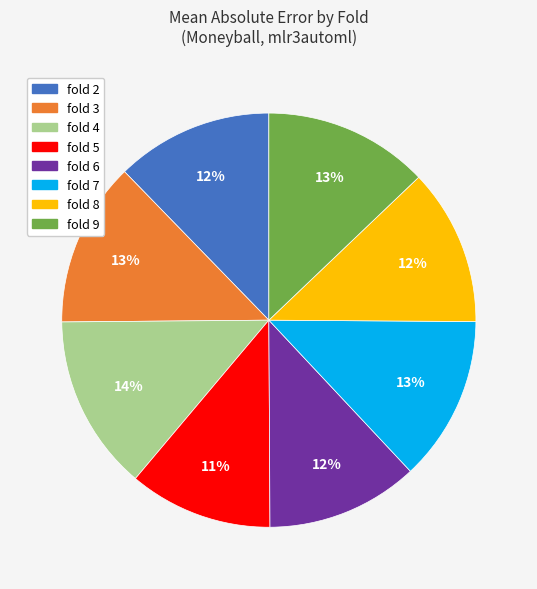

Is there any slice that represents more than half of the pie?

No